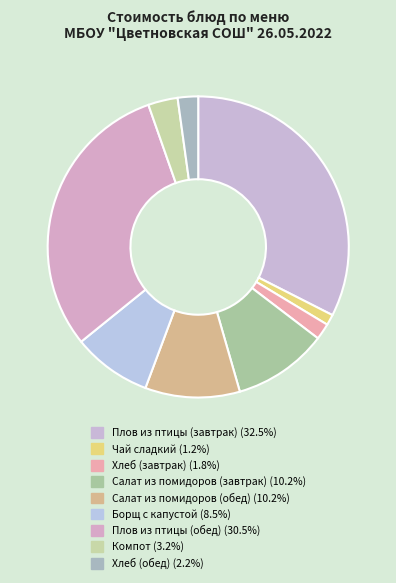

Do Плов из птицы (обед) and Плов из птицы (завтрак) together represent more than half of the pie?

Yes